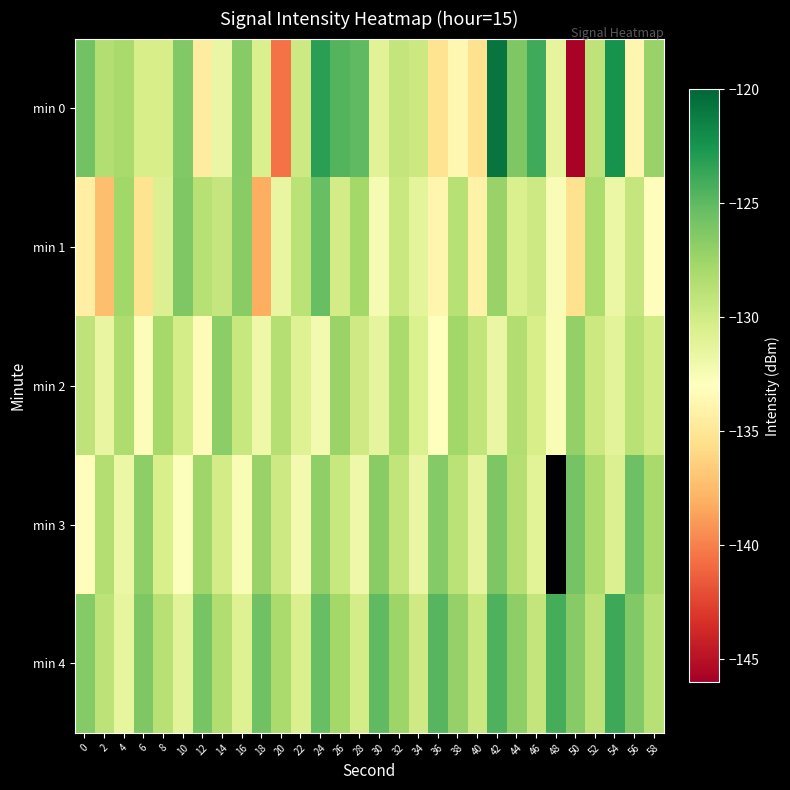

What is the minimum value for min 2?

-133.4